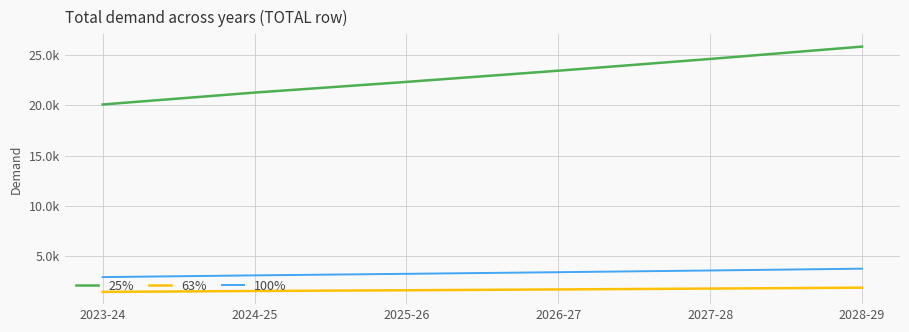

Which series has the largest range (max minus min)?

25%